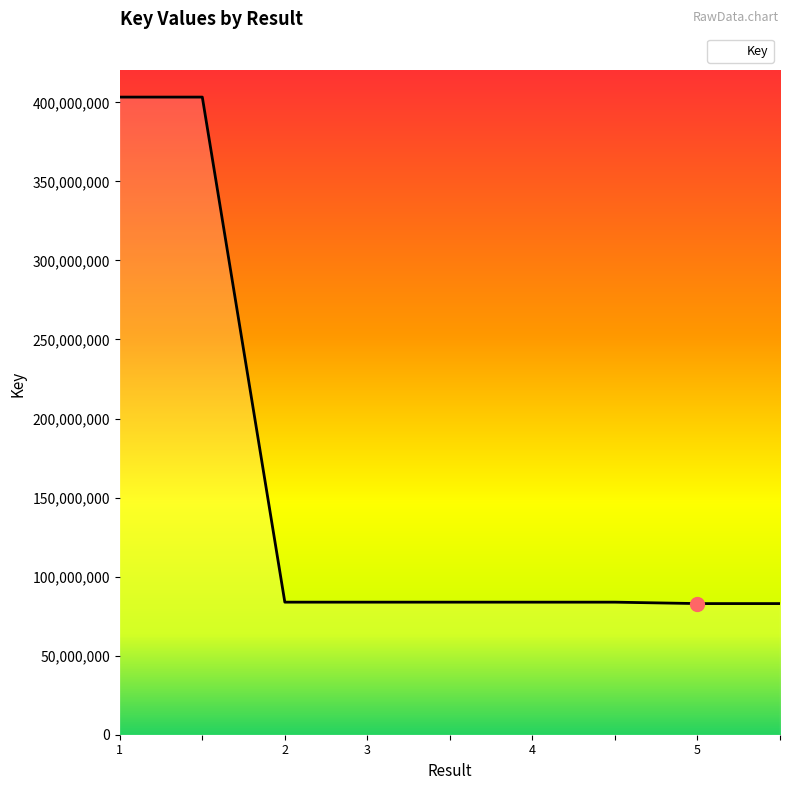

What is the smallest value displayed?

82945372